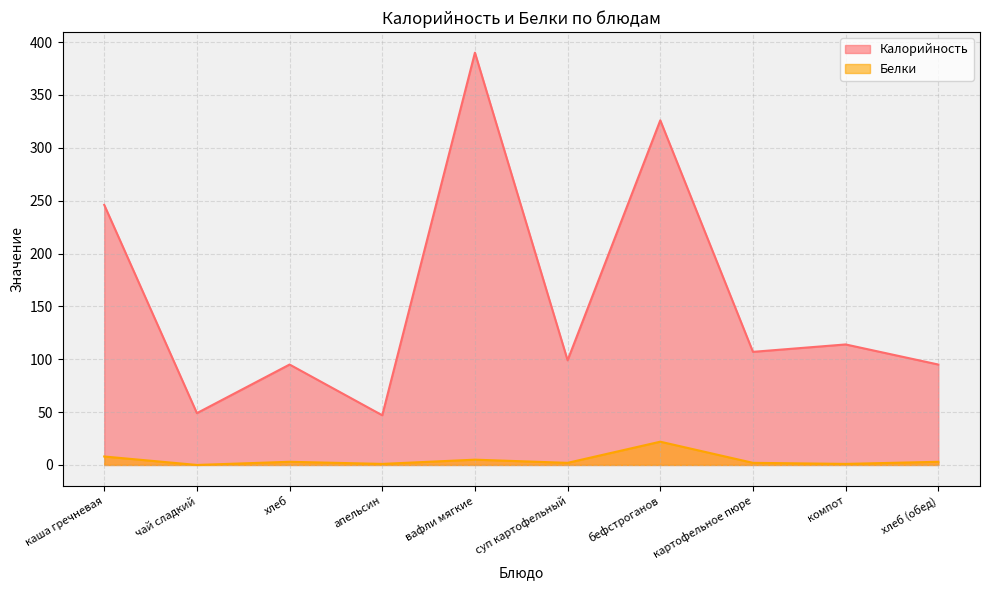

What value does the Белки series have at суп картофельный?

2